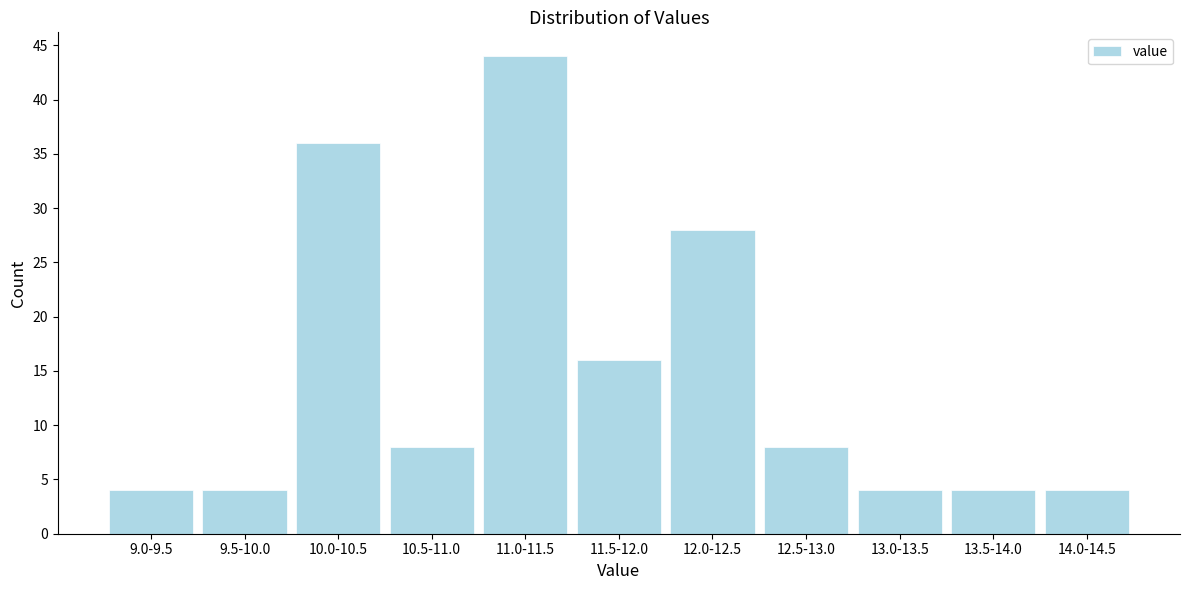

Reading left to right, what are all the values shown in this chart?

9.0-9.5=4	9.5-10.0=4	10.0-10.5=36	10.5-11.0=8	11.0-11.5=44	11.5-12.0=16	12.0-12.5=28	12.5-13.0=8	13.0-13.5=4	13.5-14.0=4	14.0-14.5=4